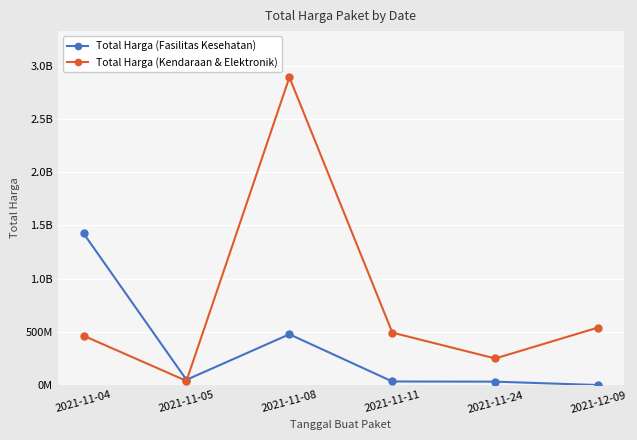

What are all the series names shown in the legend?

Total Harga (Fasilitas Kesehatan), Total Harga (Kendaraan & Elektronik)